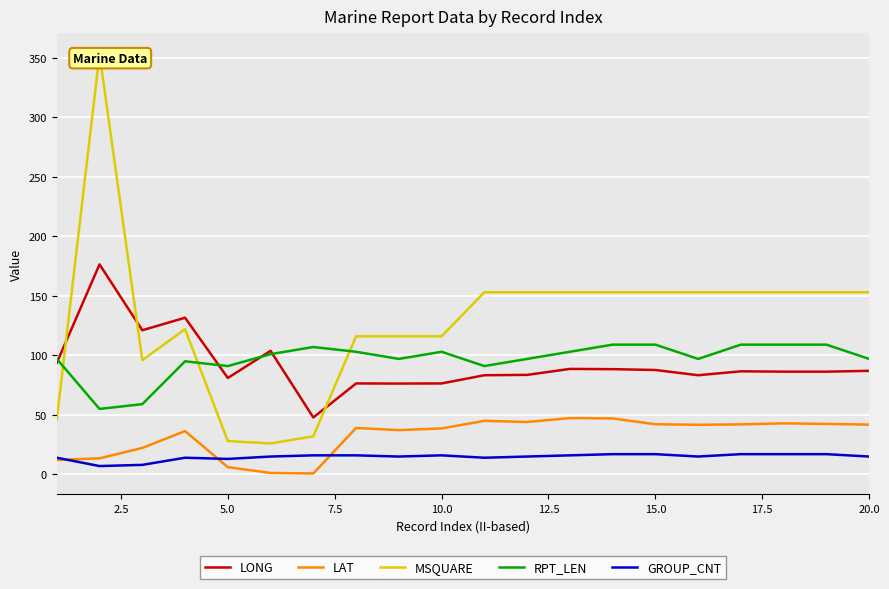

Reading left to right, extract all data points from this chart.

LONG: 93.7	176.4	121.1	131.6	81.0	103.8	47.8	76.4	76.3	76.4	83.3	83.6	88.6	88.4	87.7	83.3	86.6	86.3	86.3	87.0
LAT: 12.1	13.5	22.2	36.4	6.1	1.2	0.8	39.0	37.2	38.6	45.0	44.0	47.3	47.0	42.1	41.7	42.0	42.9	42.4	41.8
MSQUARE: 46.0	353.0	96.0	122.0	28.0	26.0	32.0	116.0	116.0	116.0	153.0	153.0	153.0	153.0	153.0	153.0	153.0	153.0	153.0	153.0
RPT_LEN: 97.0	55.0	59.0	95.0	91.0	101.0	107.0	103.0	97.0	103.0	91.0	97.0	103.0	109.0	109.0	97.0	109.0	109.0	109.0	97.0
GROUP_CNT: 14.0	7.0	8.0	14.0	13.0	15.0	16.0	16.0	15.0	16.0	14.0	15.0	16.0	17.0	17.0	15.0	17.0	17.0	17.0	15.0